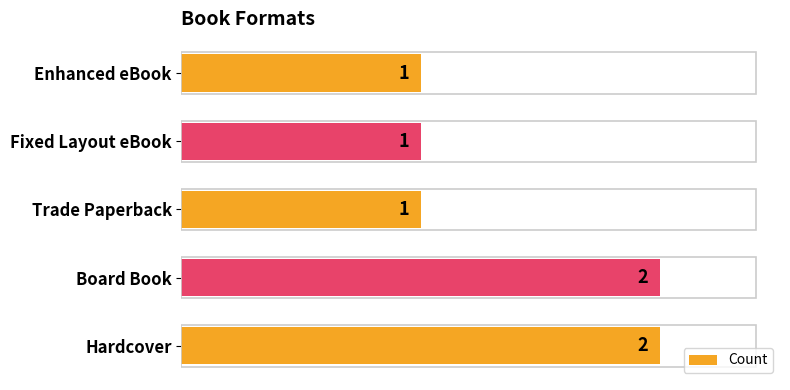

Approximately how many times larger is the value at Enhanced eBook compared to Board Book?

0.5